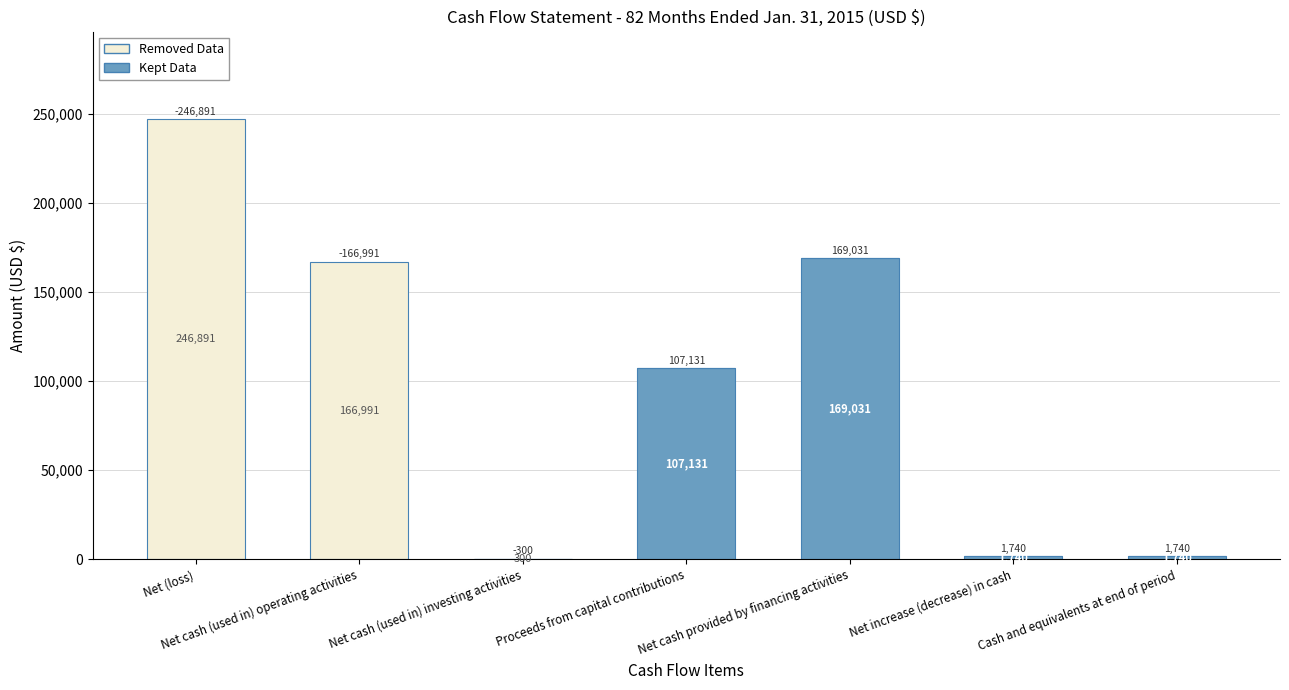

What is the sum of the Kept Data values at Net increase (decrease) in cash and Net (loss)?

1740